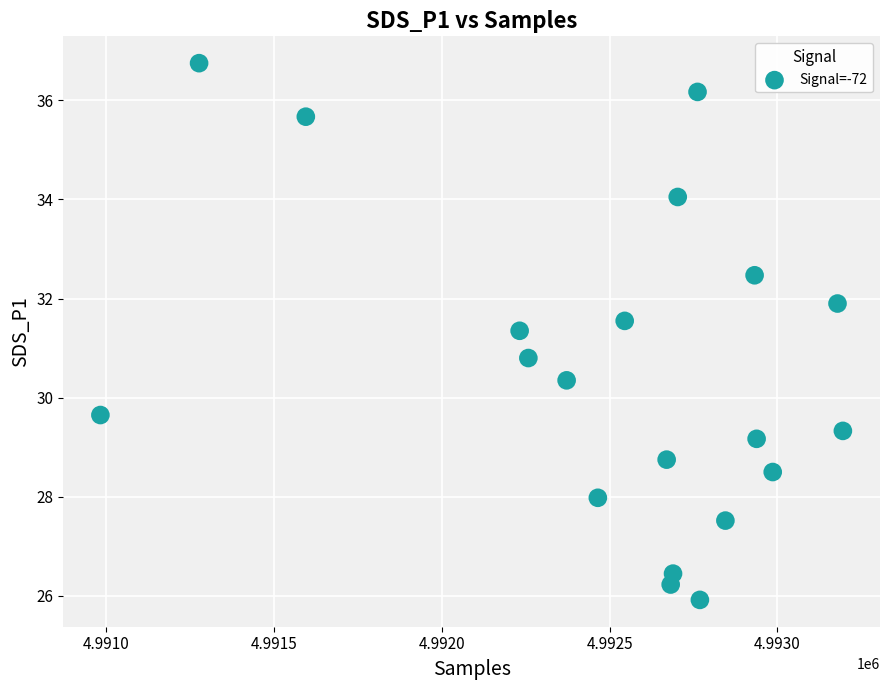

What Y value in the scatter plot is closest to 31?

30.8